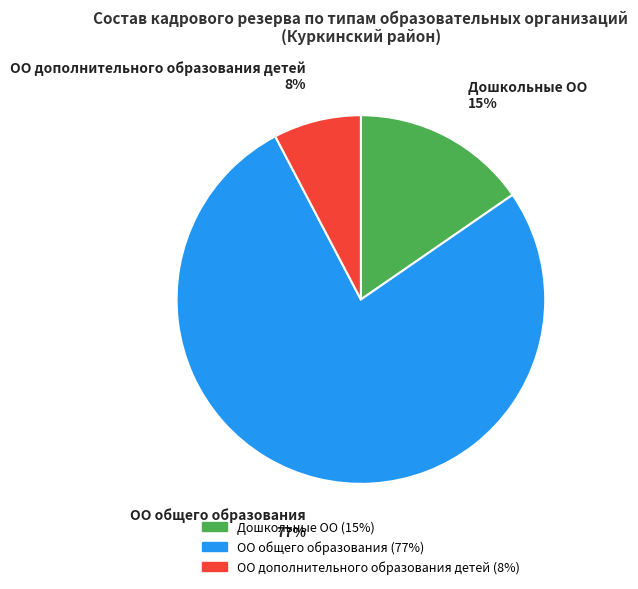

How many segments does this pie chart have?

3